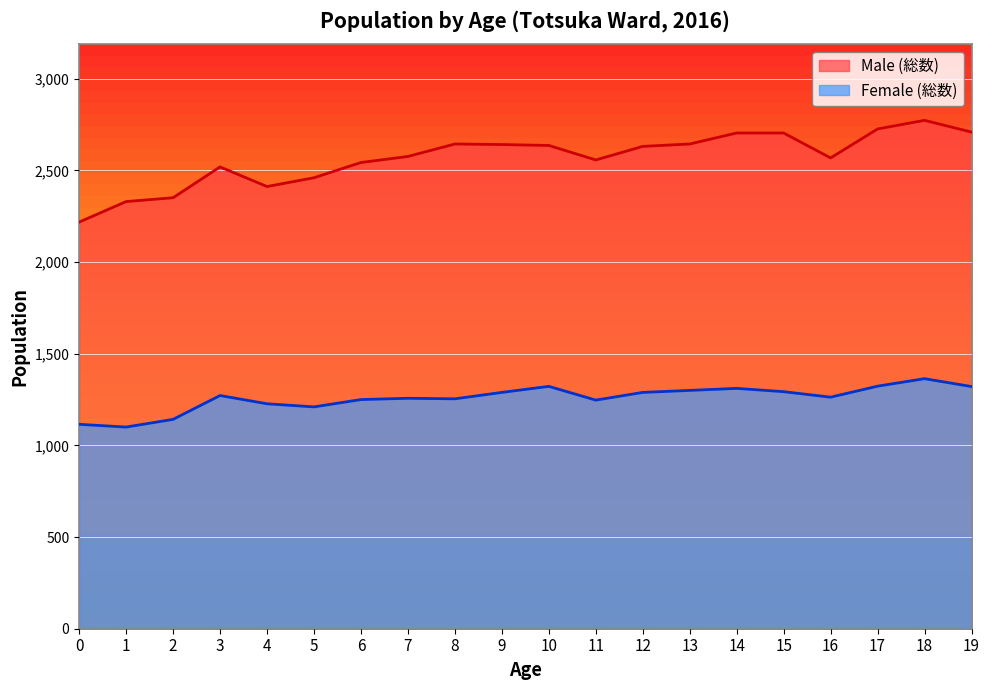

Rank the series by their average value, from lowest to highest.

Female (総数), Male (総数)